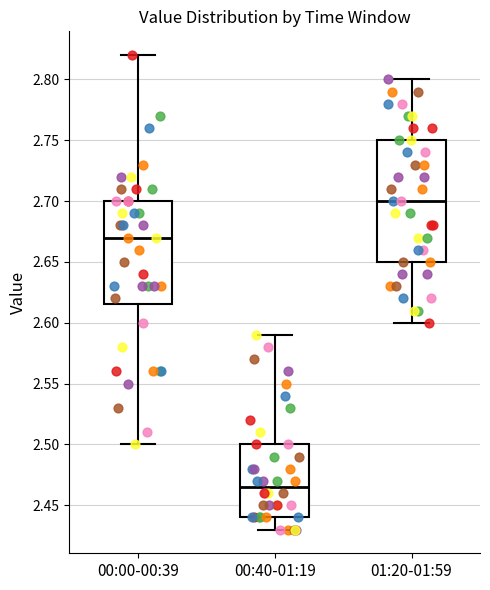

Where is the lower edge of the box for 00:00-00:39 on the y-axis? The values are not printed on the chart, so give them approximately, as read against the axis.

2.615